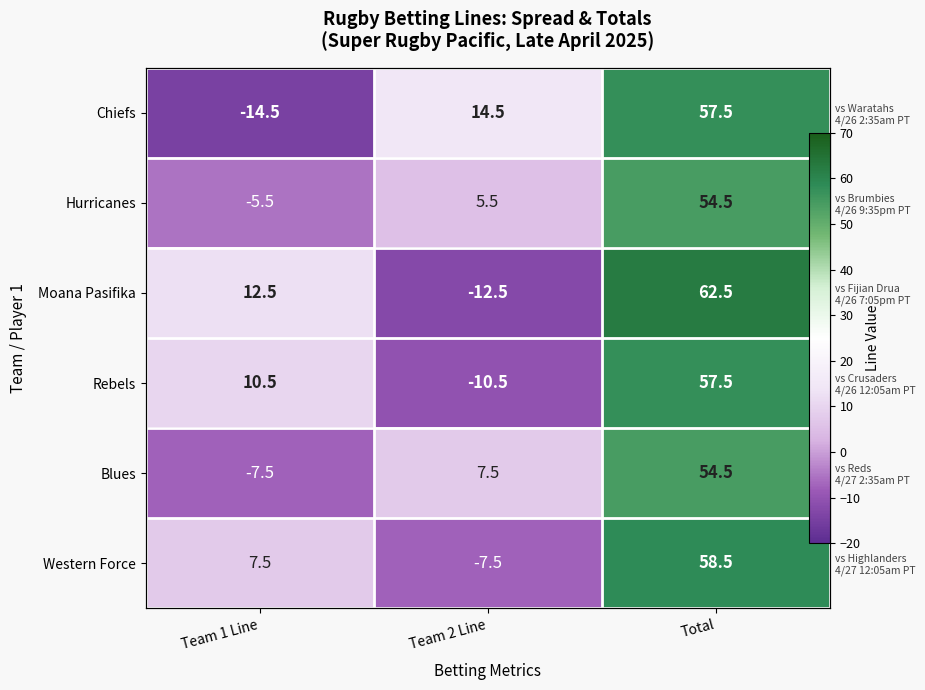

The Blues series shows 2.8 at Team 2 Line. True or false?

False